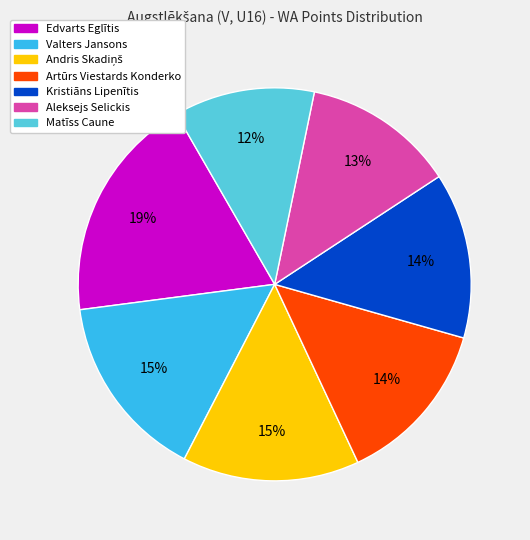

The Kristiāns Lipenītis slice represents 14% of the pie. True or false?

True